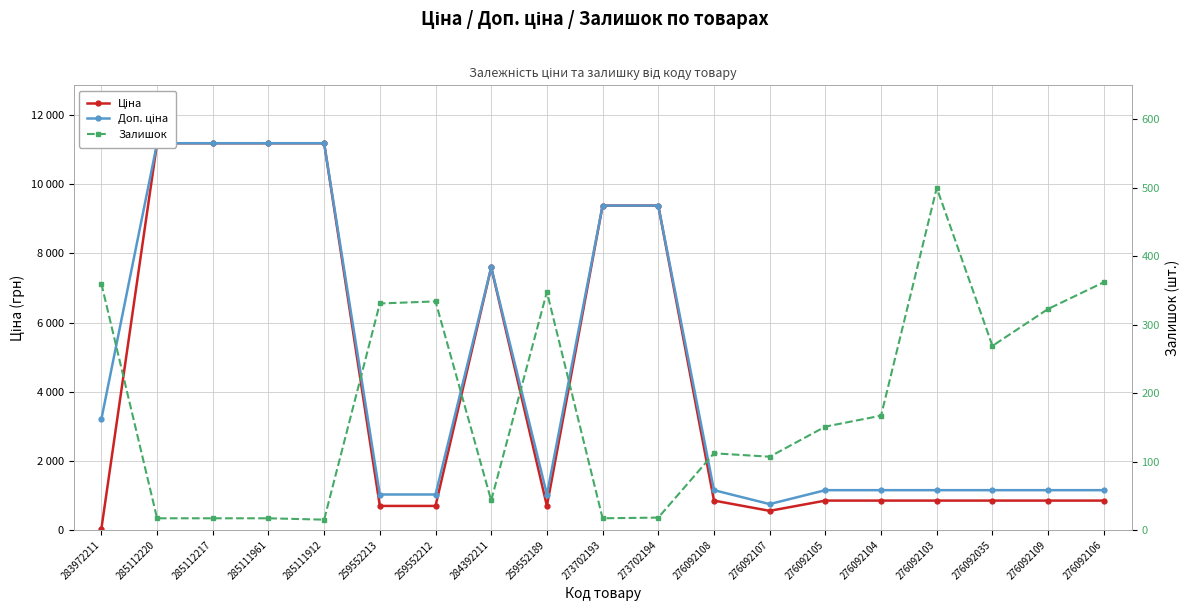

What is the value of the Залишок point at the 13th from the left?

107.0